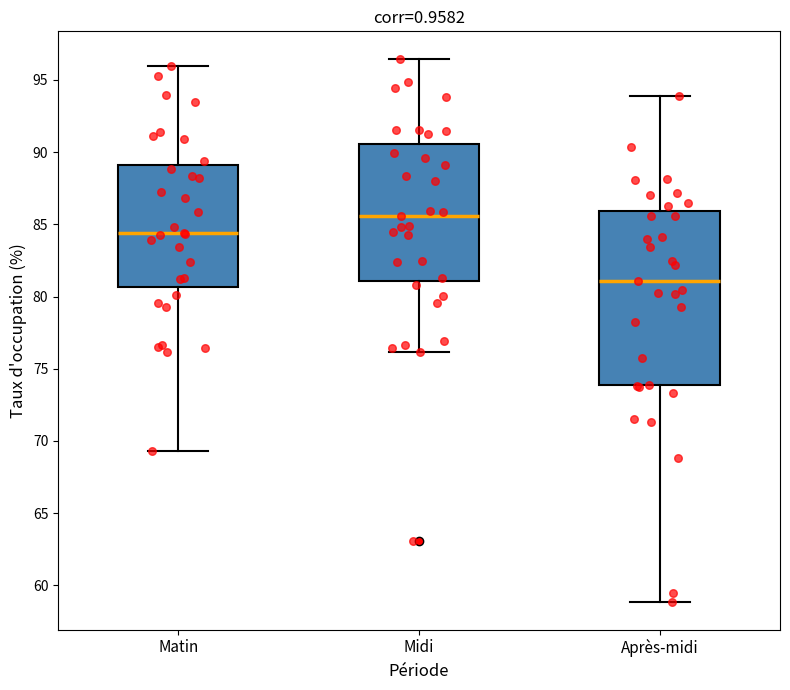

Which box's median line is the highest?

Midi